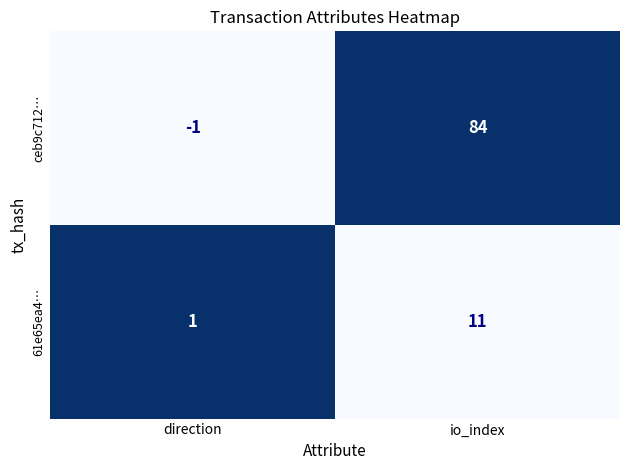

The value of 61e65ea4… at io_index is 11. True or false?

True